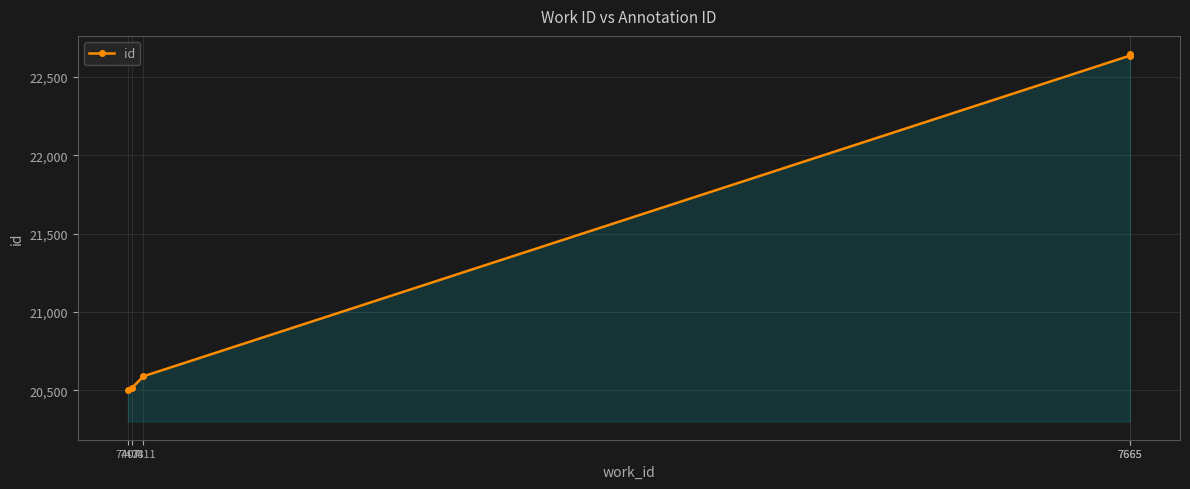

Which label corresponds to the smallest value in the chart?

7407